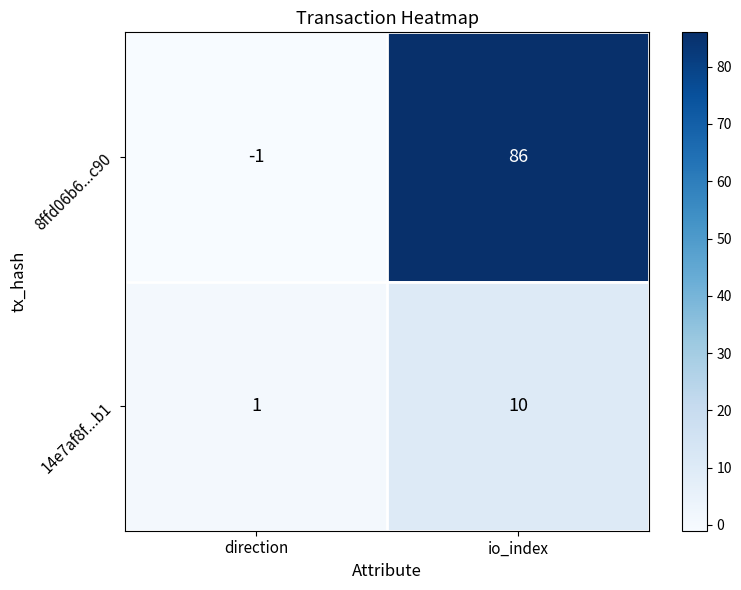

What is the total value across all series at io_index?

96